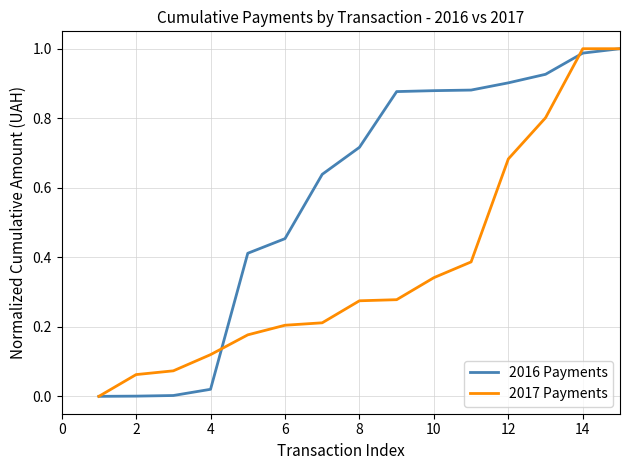

List the series in order of their overall mean, lowest first.

2017 Payments, 2016 Payments